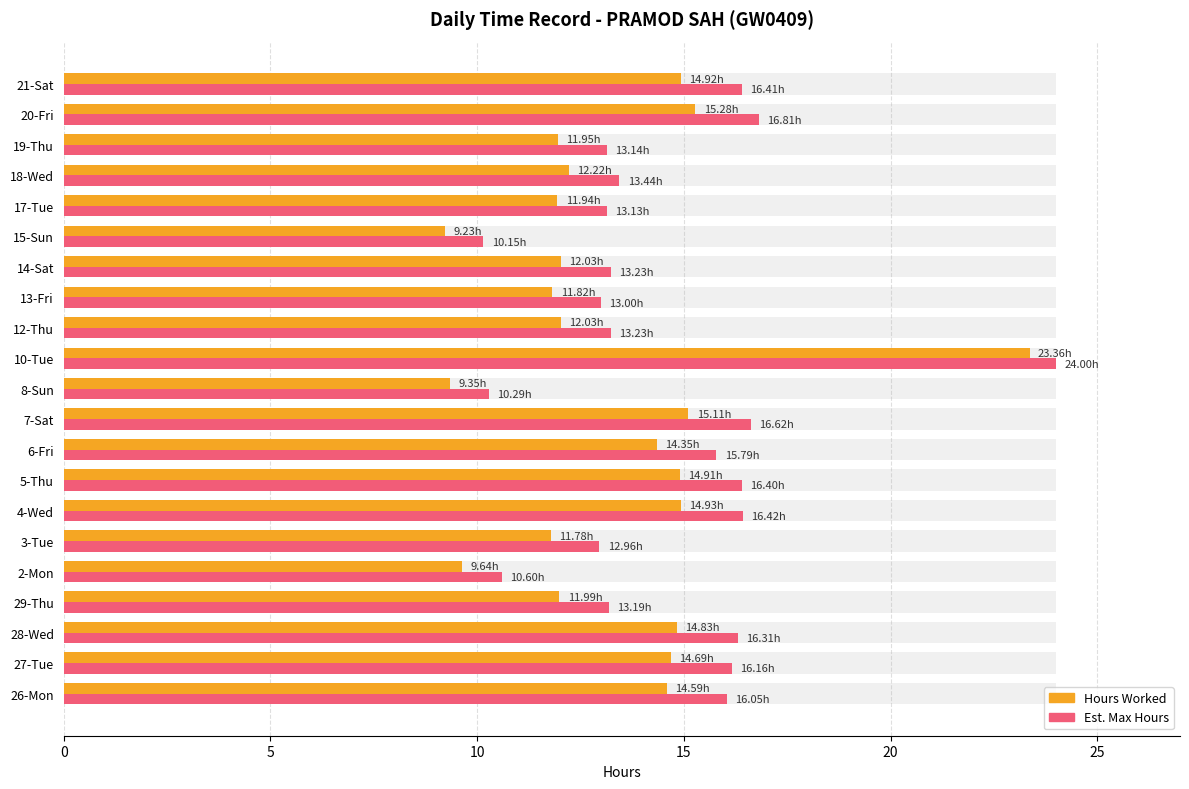

What is the minimum value shown in the chart?

9.2